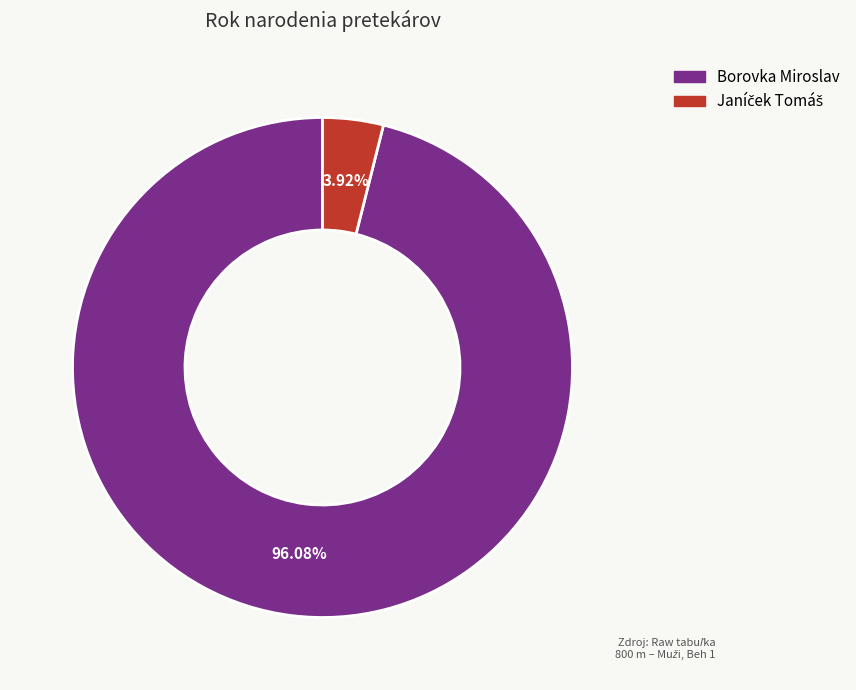

How many segments does this pie chart have?

2